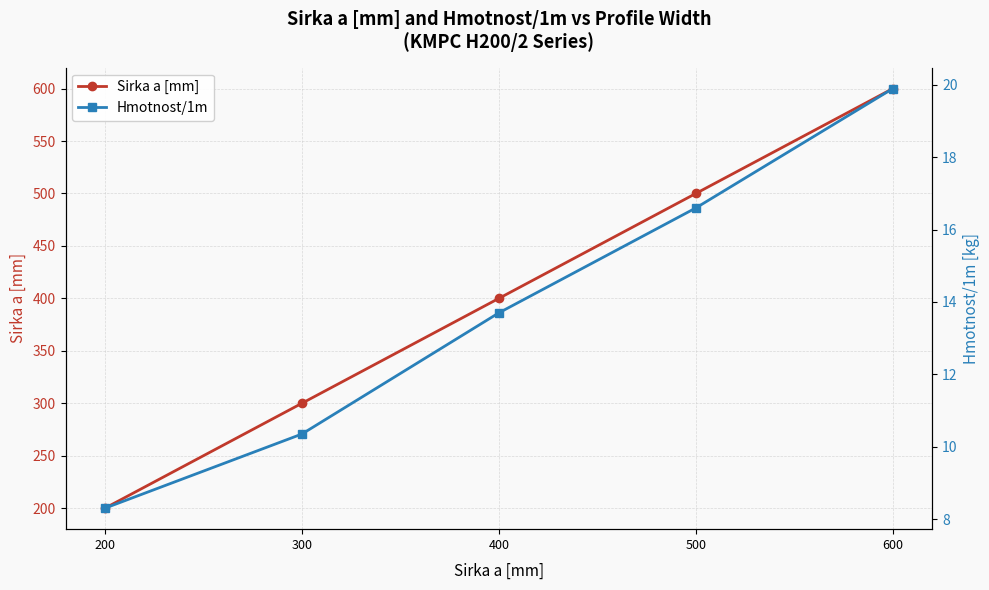

What is the value of the Hmotnost/1m point at the 1st from the left?

8.3